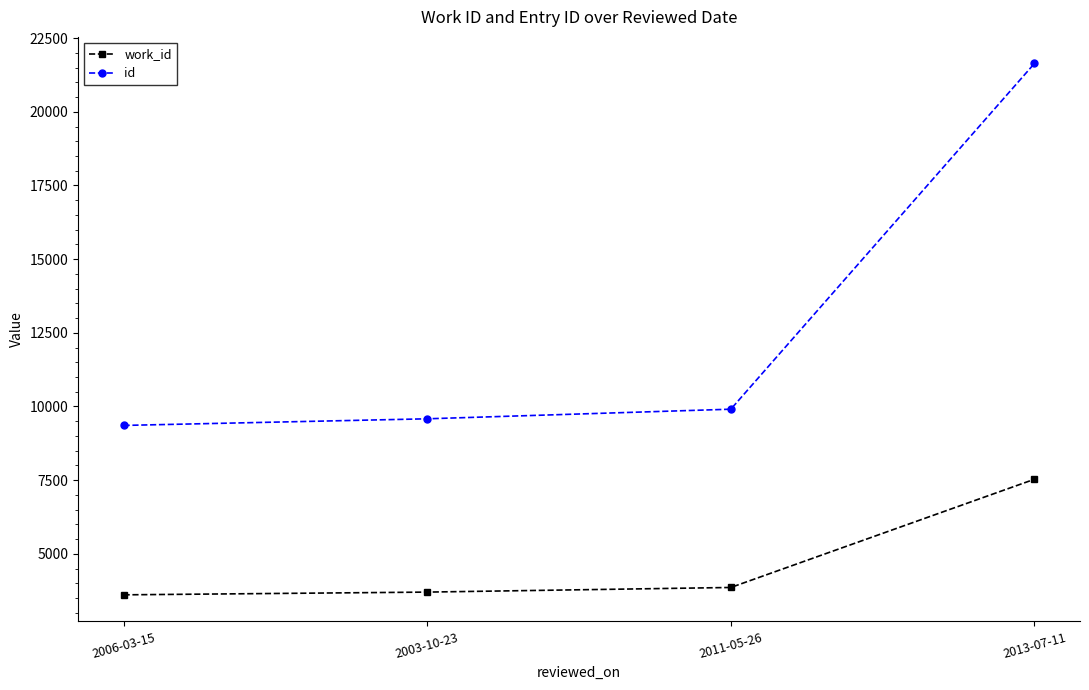

What is the label of the 4th point from the left?

2013-07-11